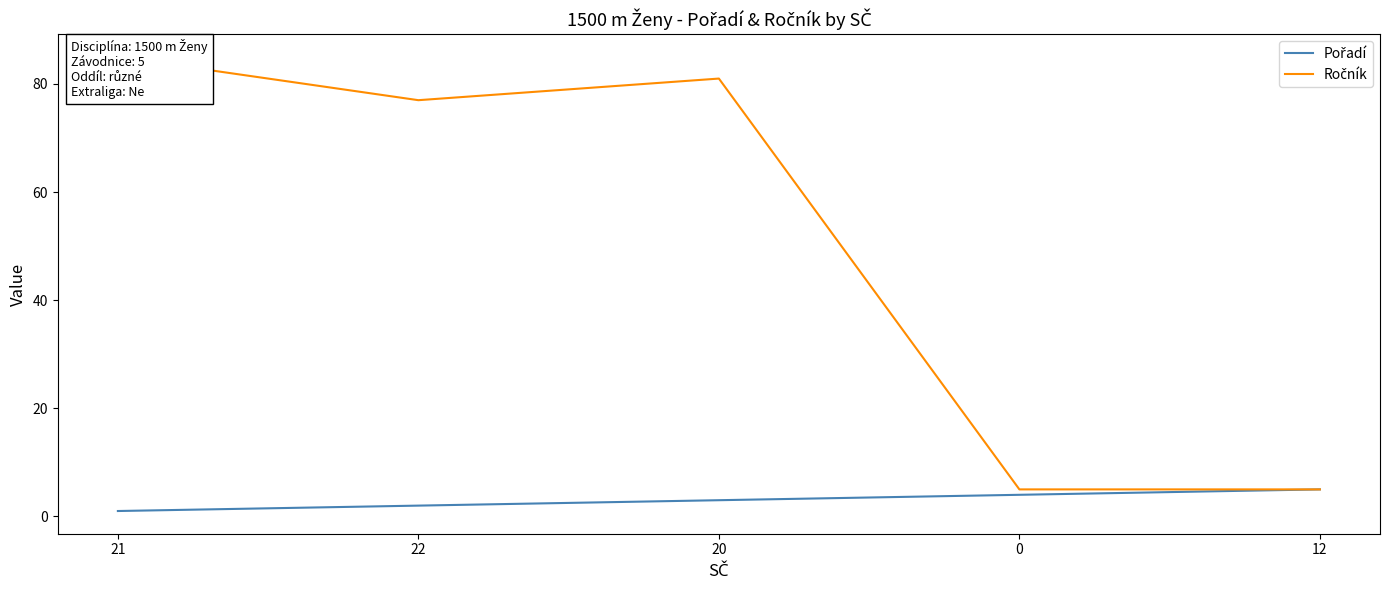

How many data points does each series have?

5